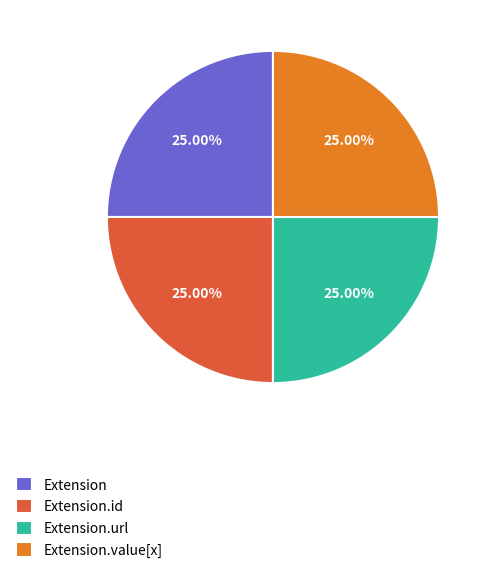

Count the number of slices in the pie.

4